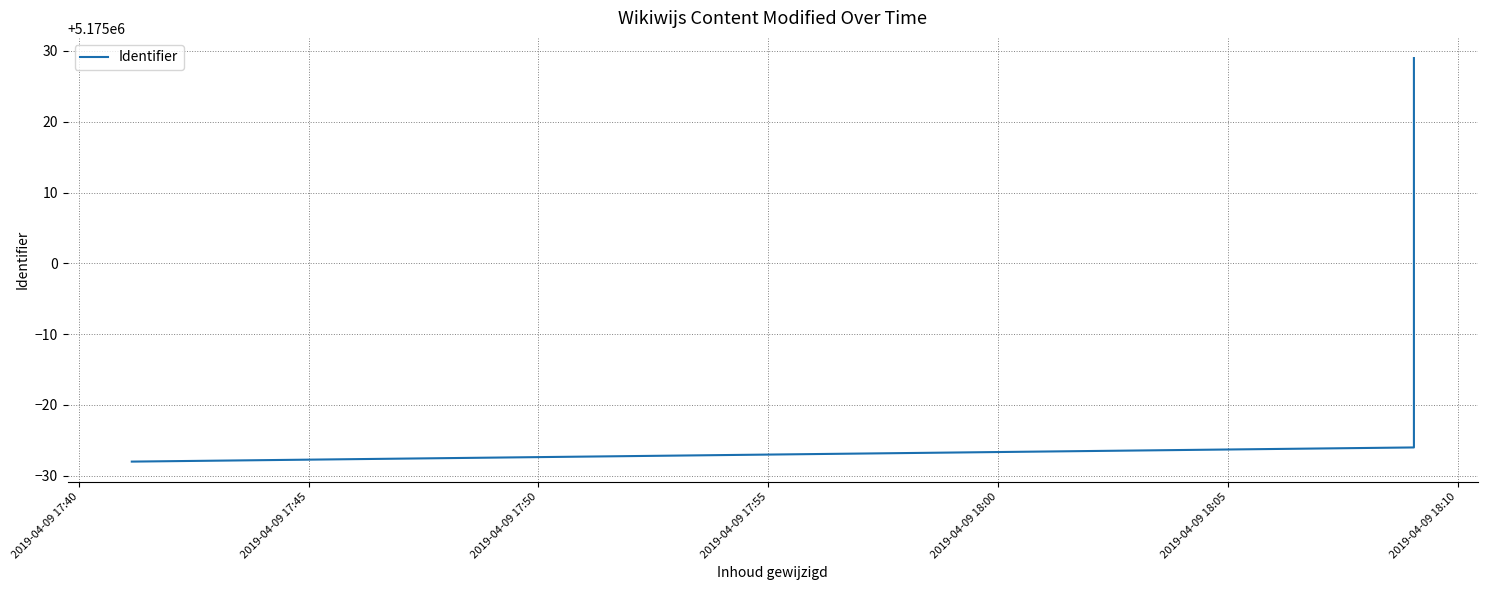

Reading left to right, list all the values displayed in this chart.

5174972	5174974	5175029